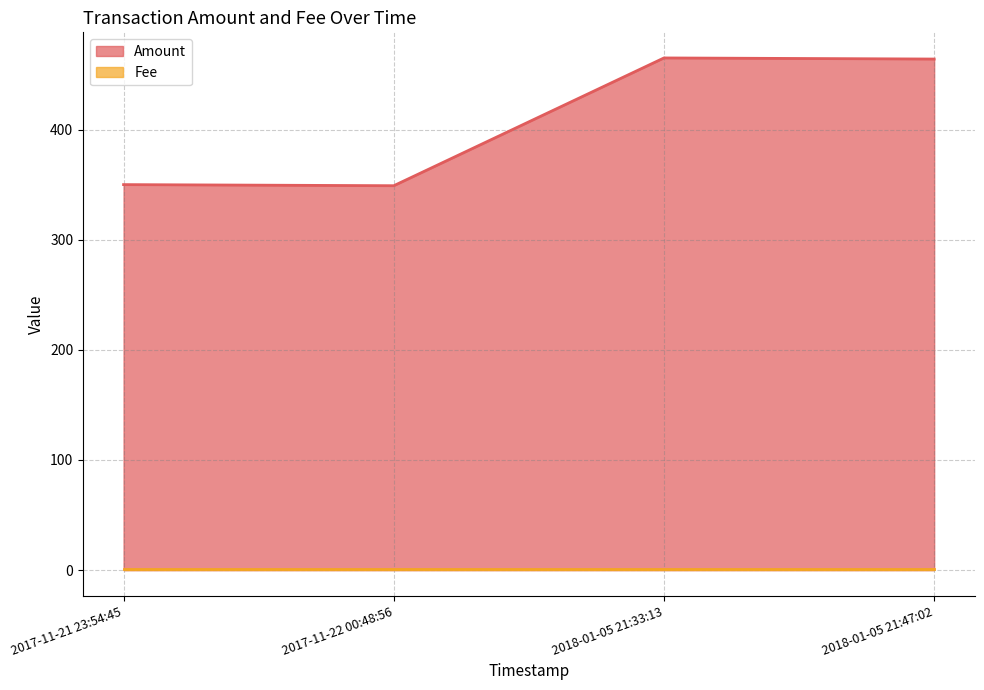

What is the lowest value of the Amount series?

349